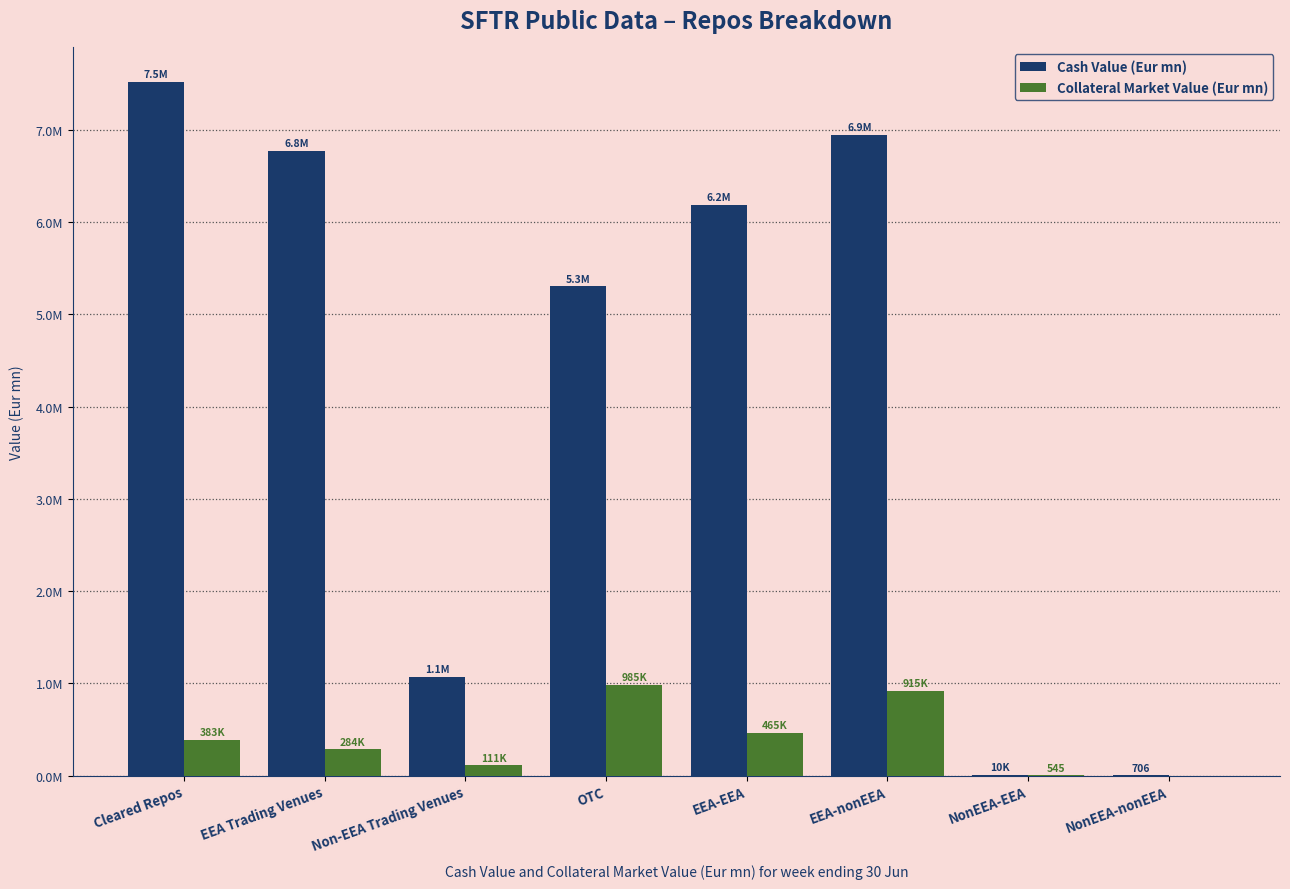

Between Non-EEA Trading Venues and EEA-EEA, which series saw the biggest shift?

Cash Value (Eur mn)